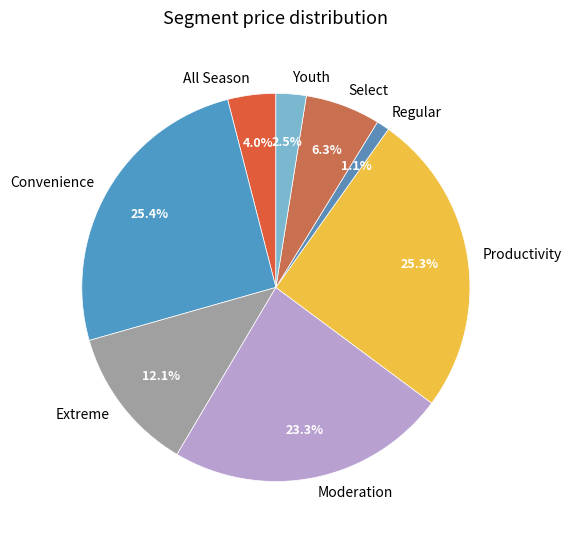

How much of the chart is everything except Productivity?

74.7%